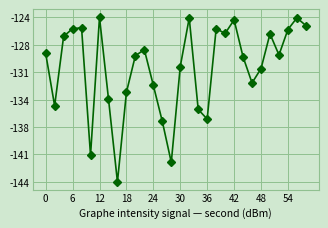

What is the value of the 1st point from the left?

-128.6